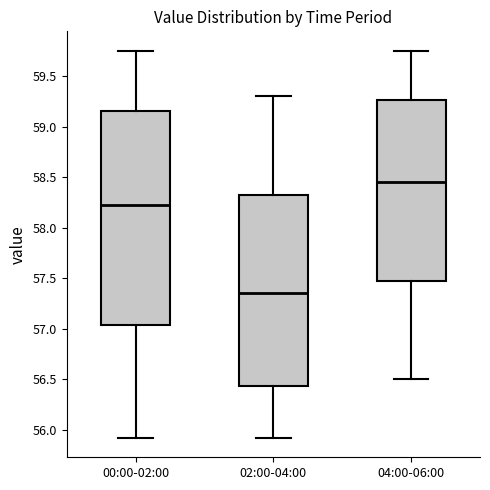

Reading left to right, read every box against the y-axis: the position of its median line, the range the box covers, and the ends of its whiskers. The values are not printed on the chart, so give them approximately, as read against the axis.

00:00-02:00: median 58.25, box 57.05 to 59.15, whiskers 55.90 to 59.75
02:00-04:00: median 57.35, box 56.45 to 58.35, whiskers 55.90 to 59.30
04:00-06:00: median 58.45, box 57.50 to 59.25, whiskers 56.50 to 59.75